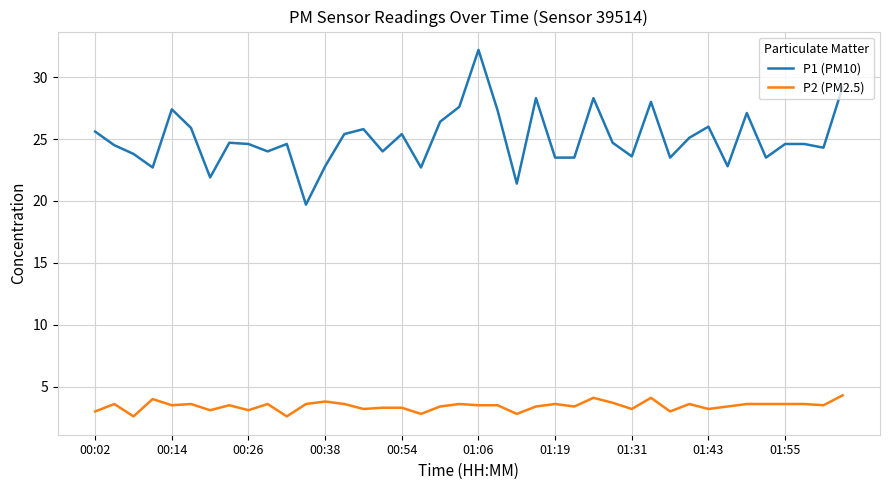

Which series has the widest spread of values?

P1 (PM10)